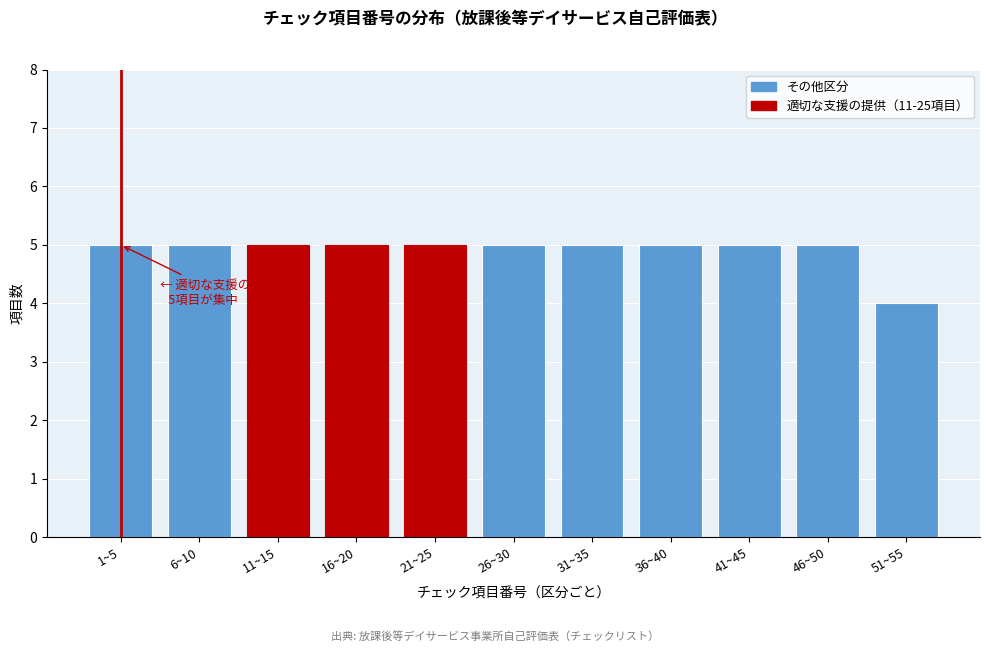

Reading right to left, what are all the values shown in this chart?

4	5	5	5	5	5	5	5	5	5	5